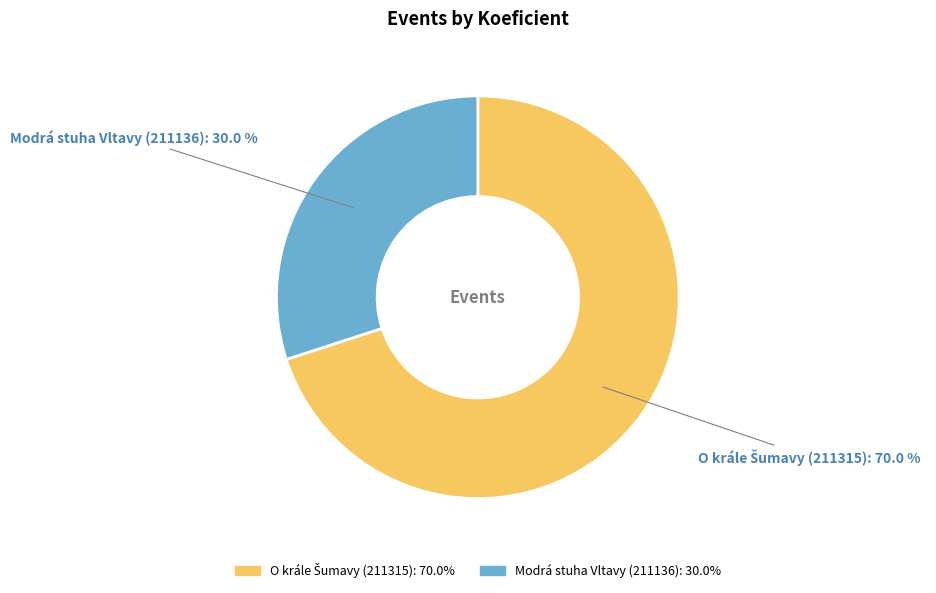

To the nearest percent, what is the difference between the largest and smallest slice percentages?

40%